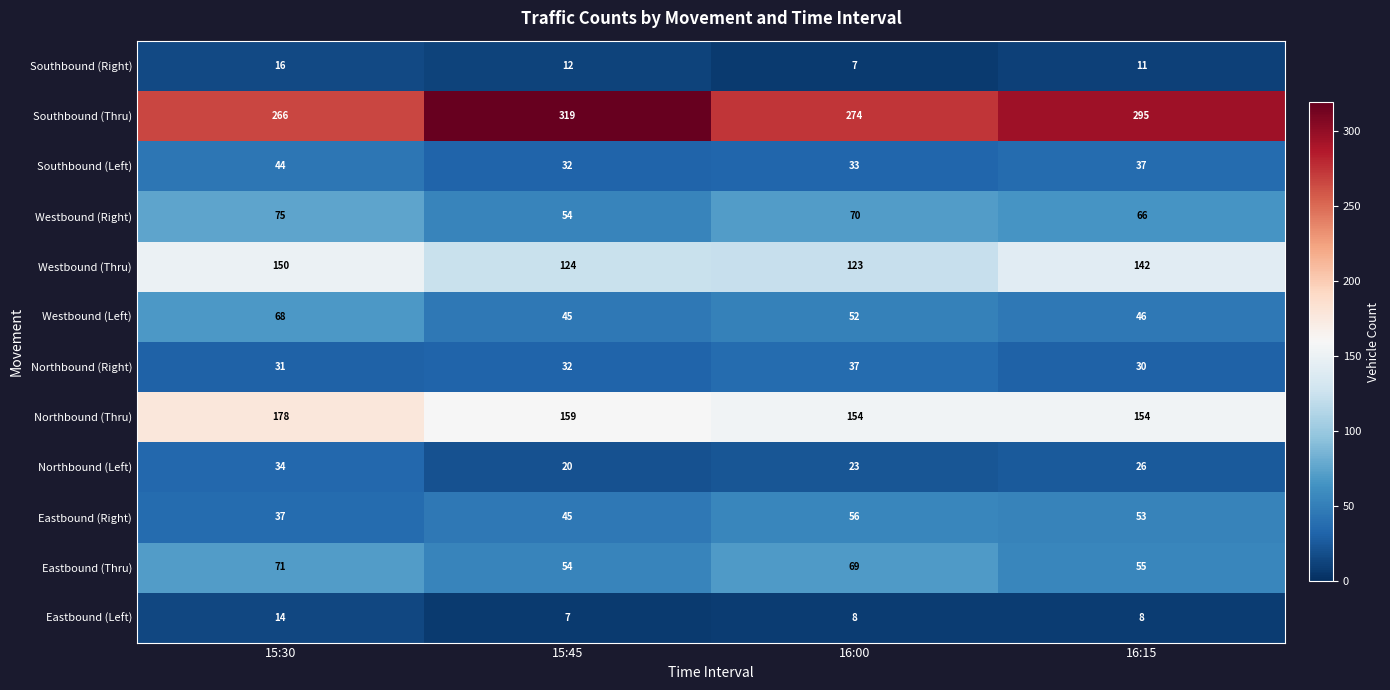

Read the Eastbound (Right) value at 16:00.

56